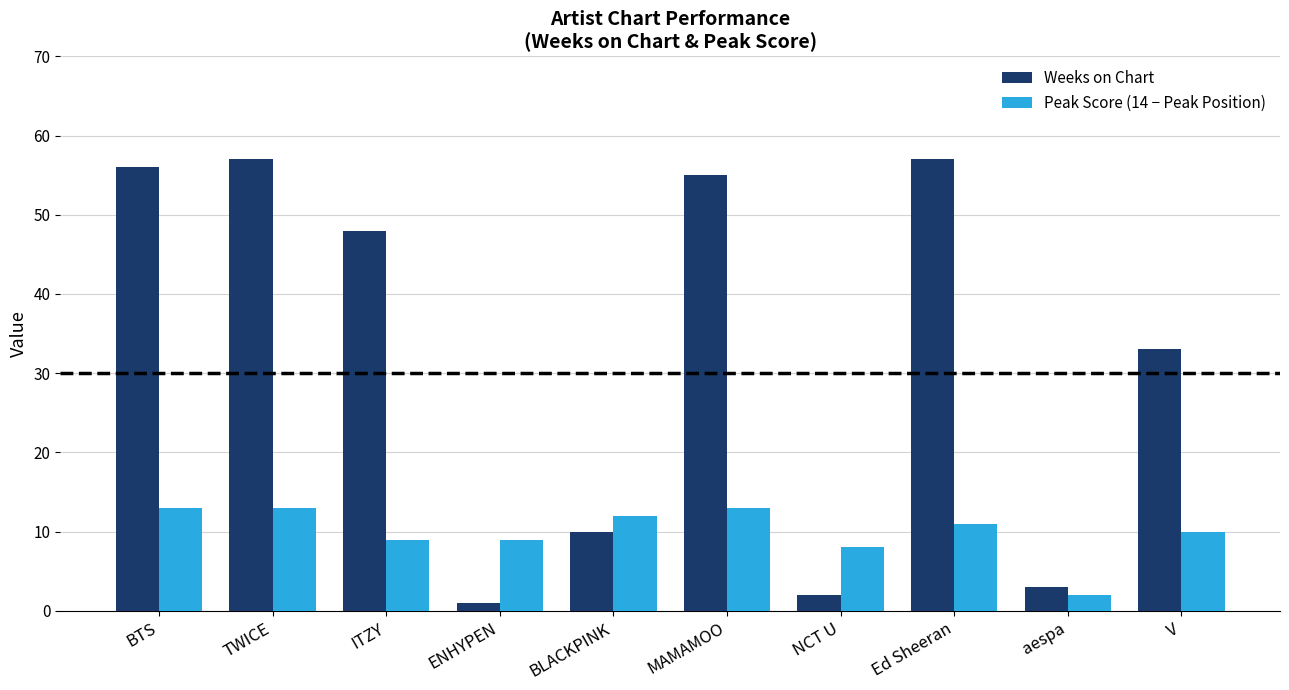

What is the label of the 5th bar from the left?

BLACKPINK